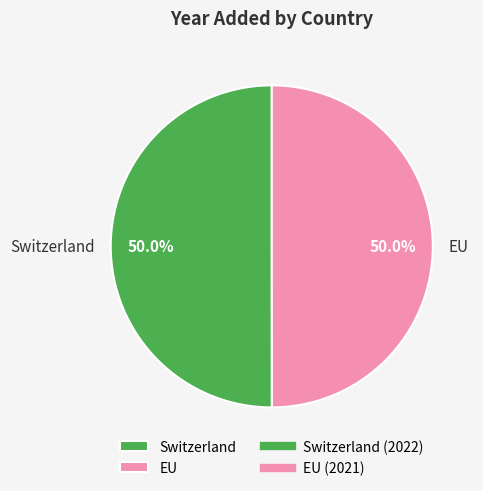

What percentage is the EU slice, to the nearest percent?

50%